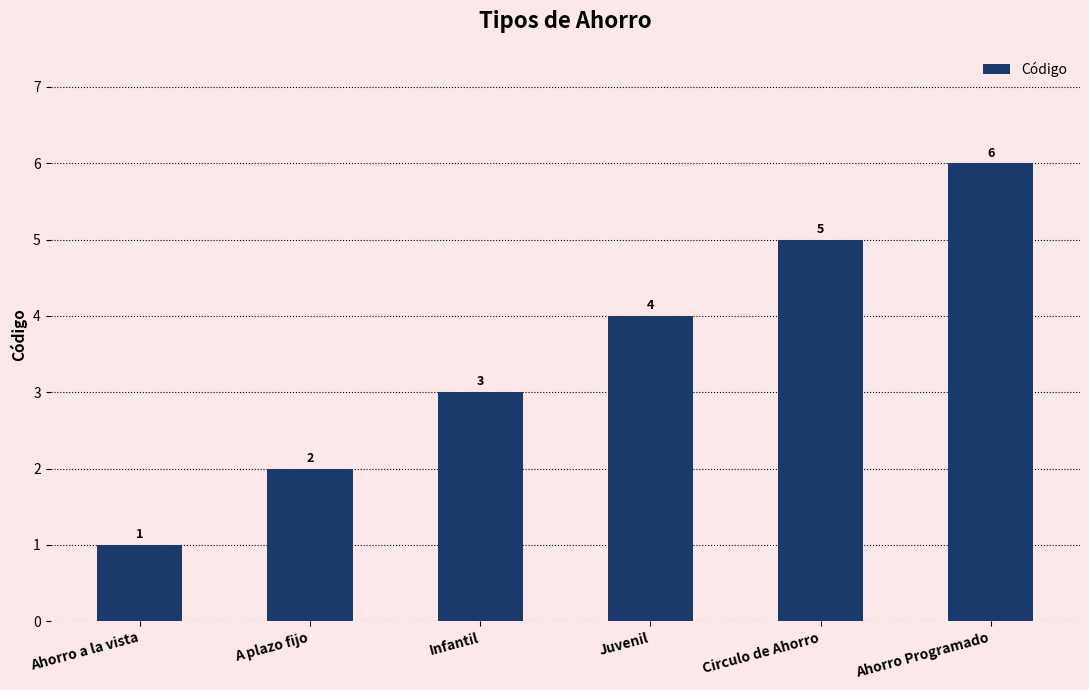

Count the values in the range 2 to 5.

4